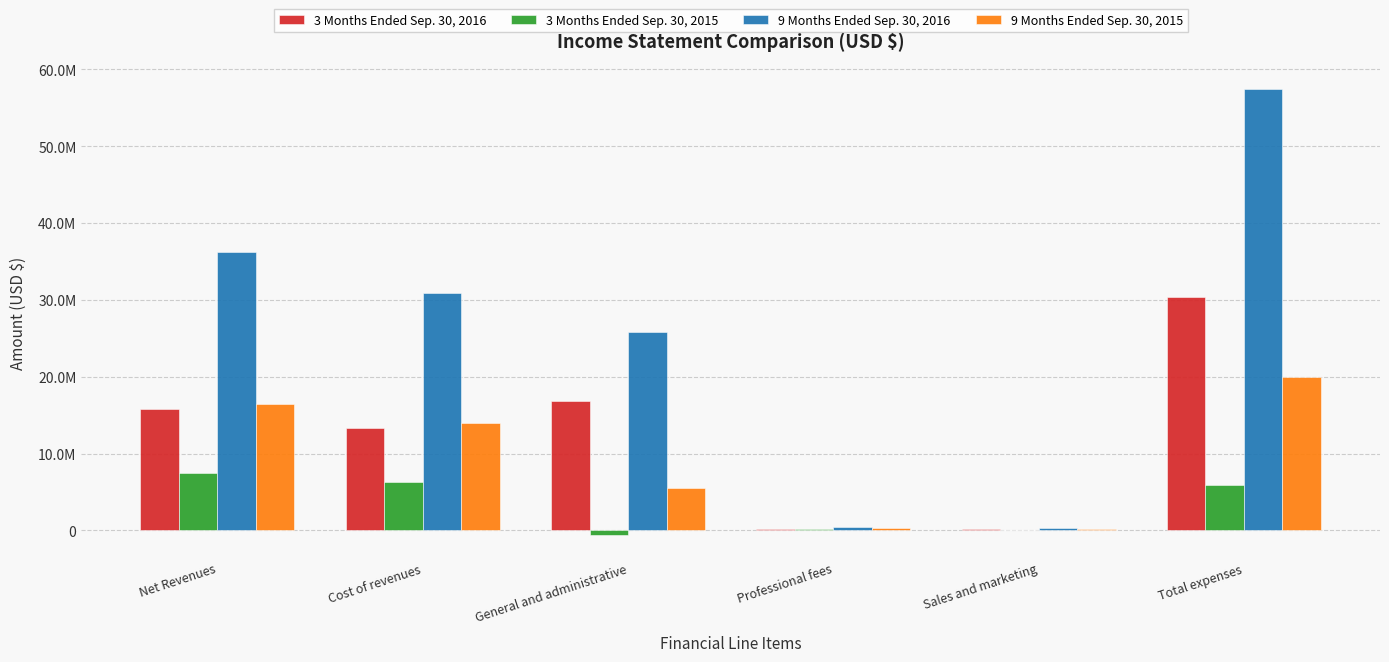

What is the maximum value shown in the chart?

57442580